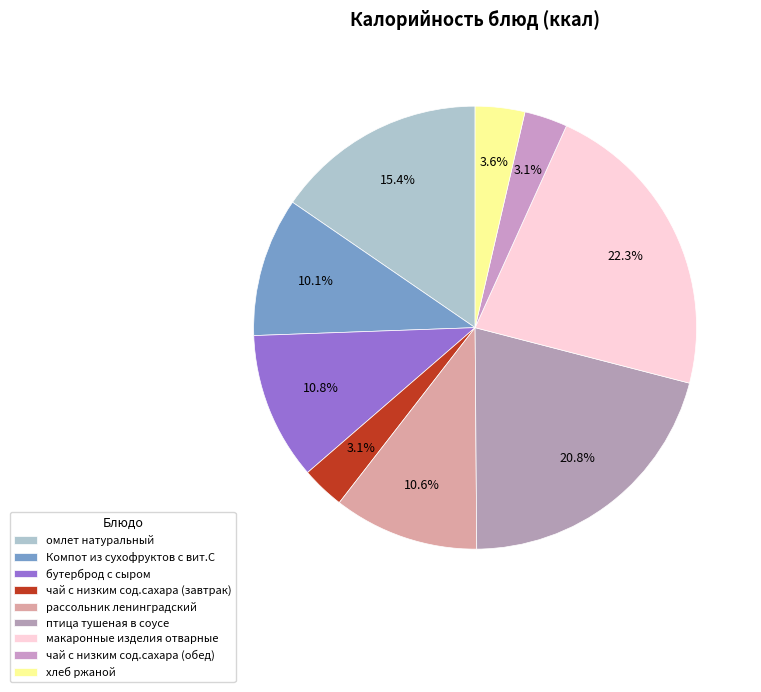

What is the change in value from Компот из сухофруктов с вит.С to чай с низким сод.сахара (обед)?

-89